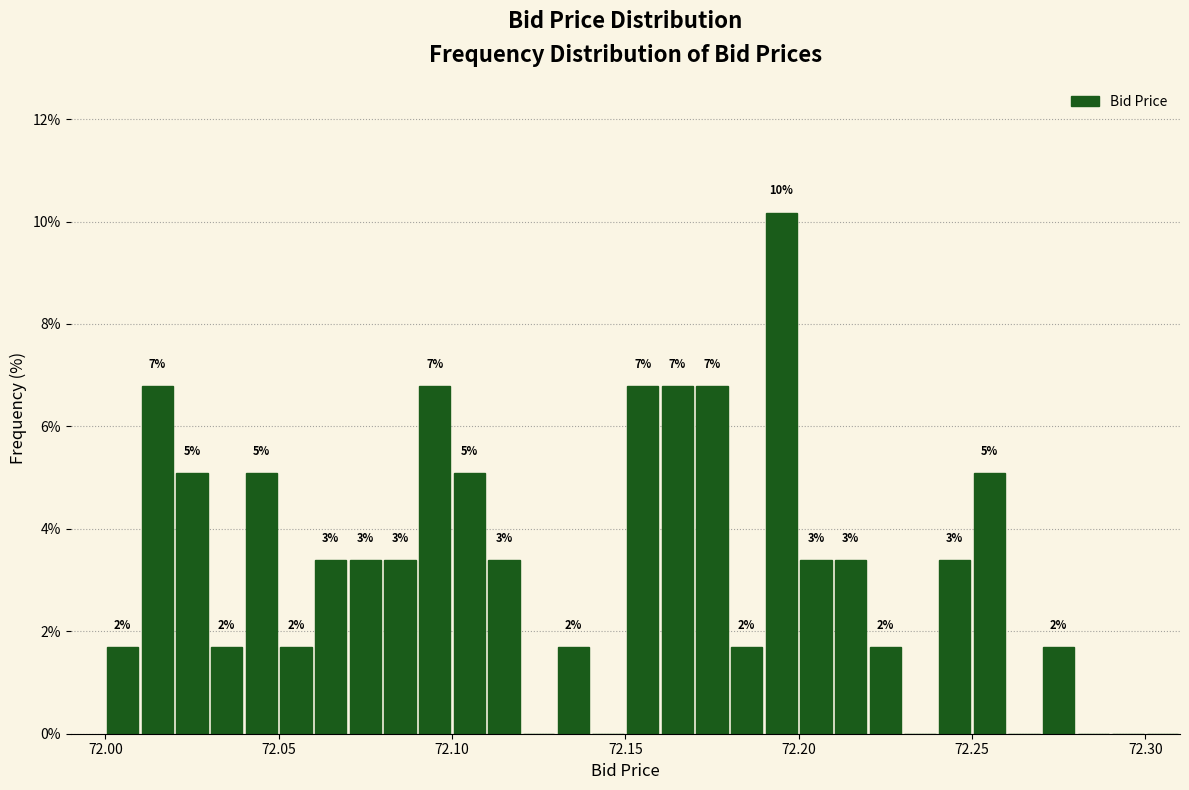

Around what value on the x-axis is the tallest bar? Give the approximate position of its centre, as read against the axis.

72.195